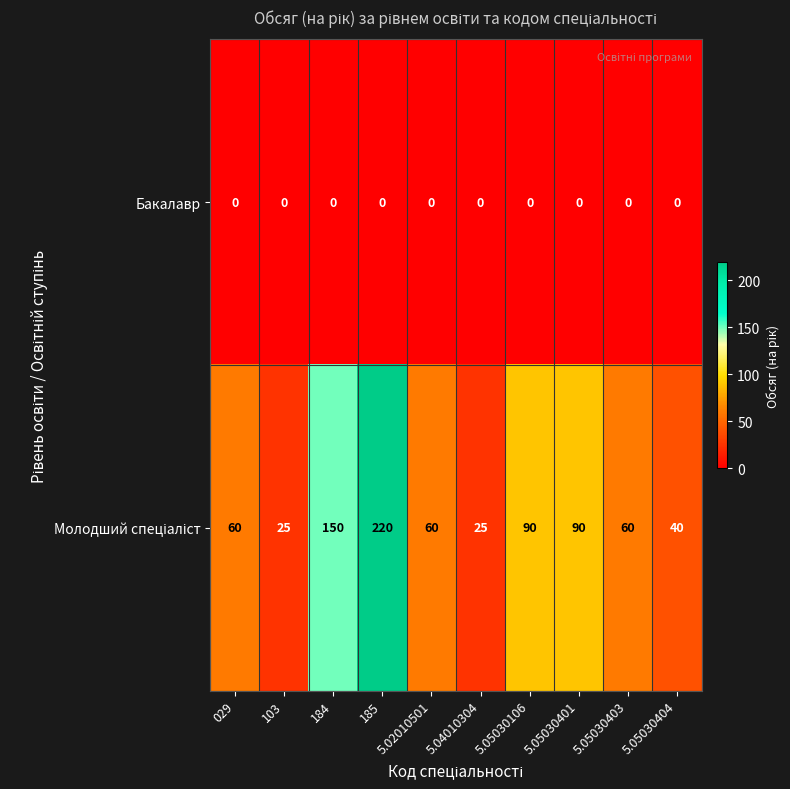

What is the difference between the highest and lowest values at 029?

60